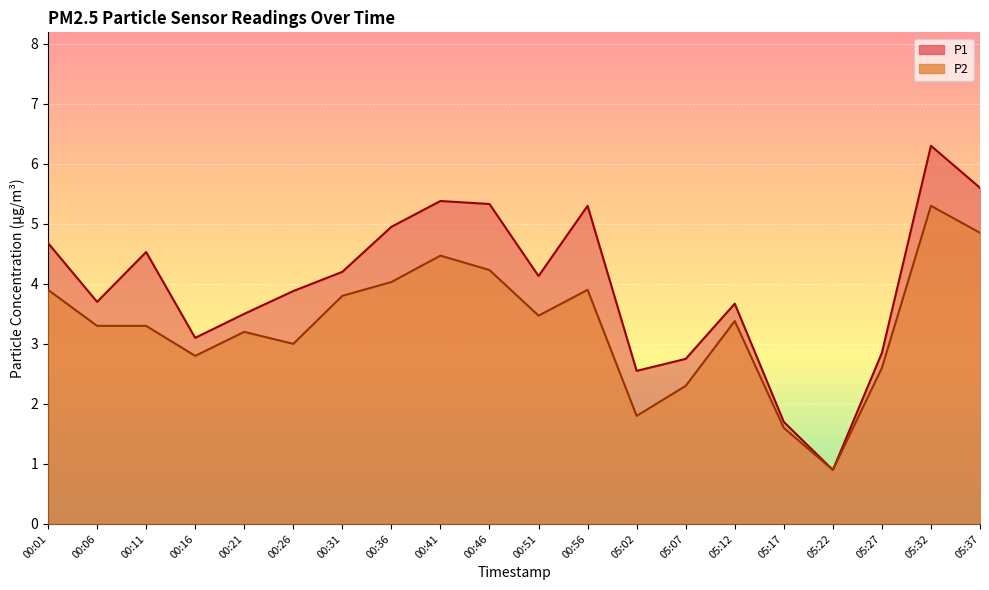

True or false: P2 and P1 cross at least once.

False